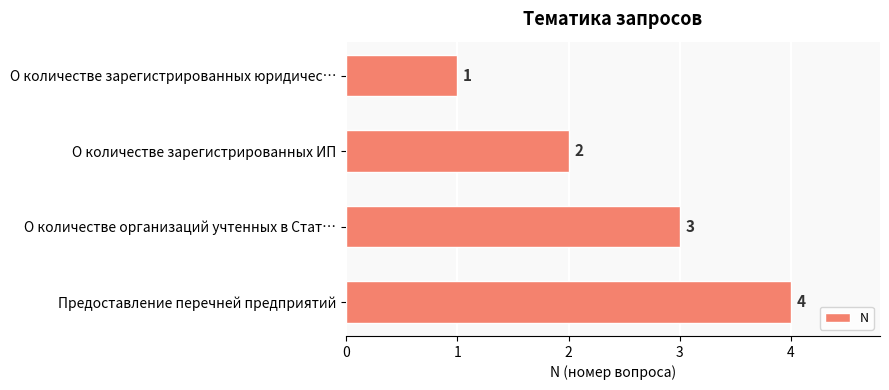

How many categories are shown in the chart?

4